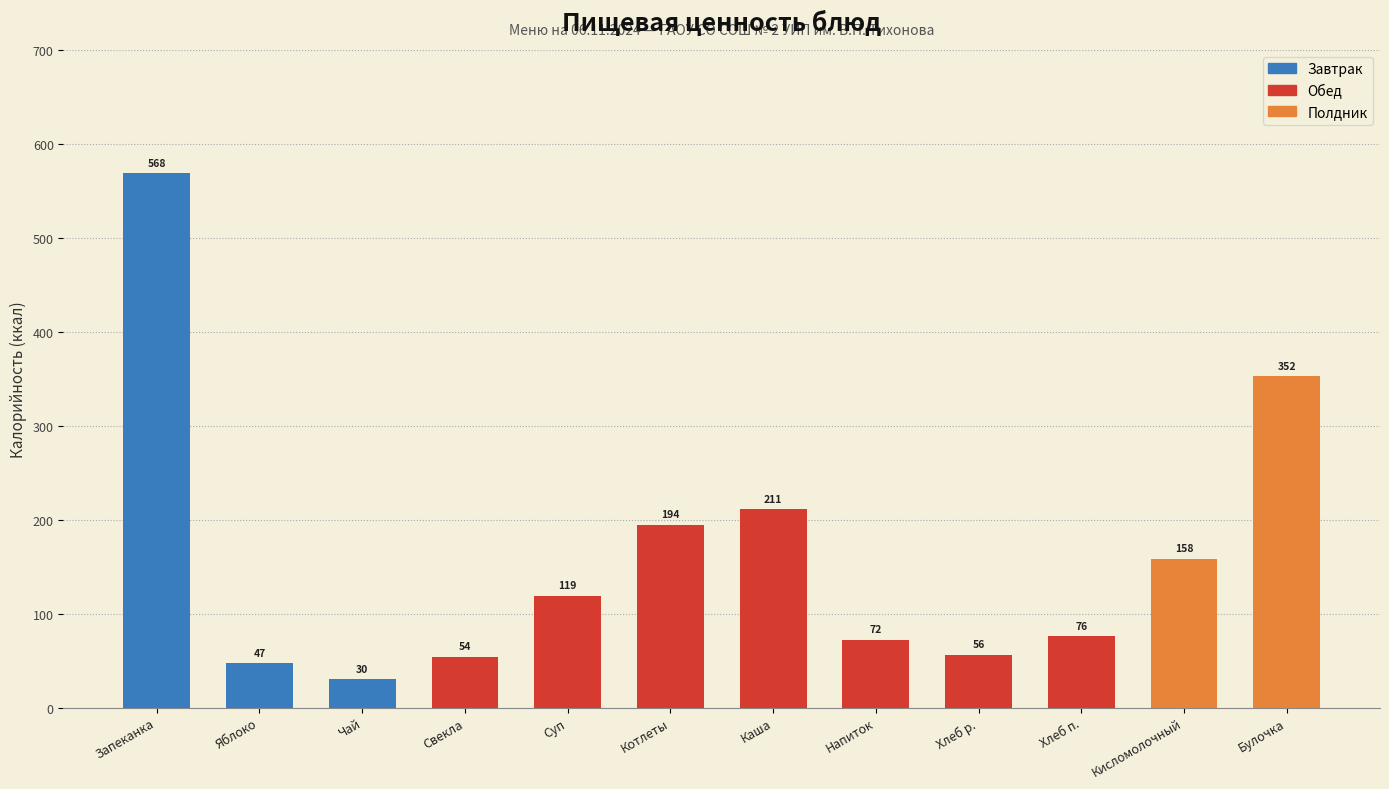

List the labels in order of value, largest first.

Запеканка, Булочка, Каша, Котлеты, Кисломолочный, Суп, Хлеб п., Напиток, Хлеб р., Свекла, Яблоко, Чай